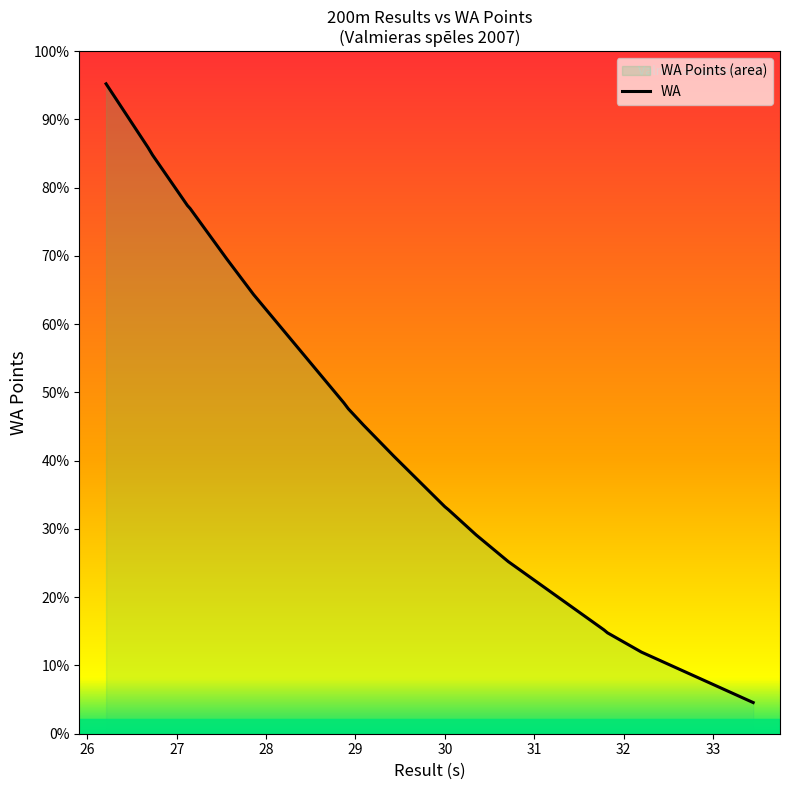

How many lines are shown in the chart?

1